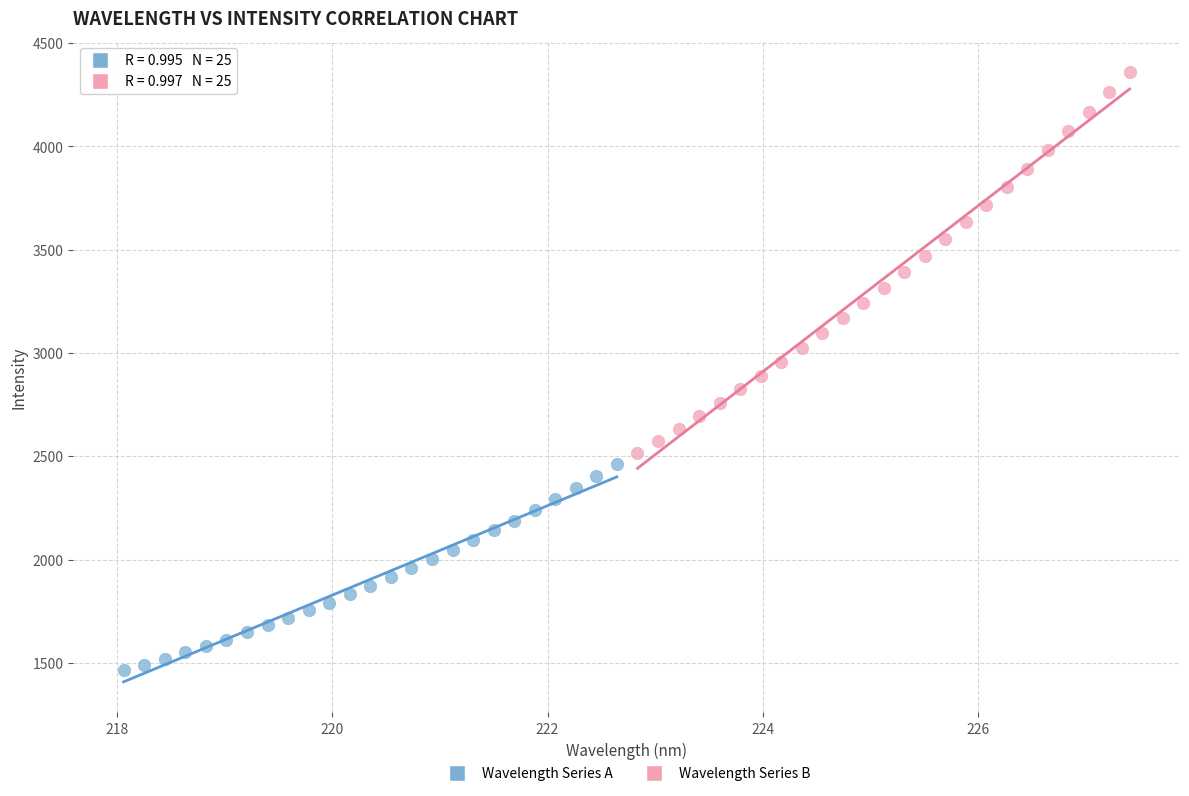

Which series contains the lowest Y value?

Wavelength Series A